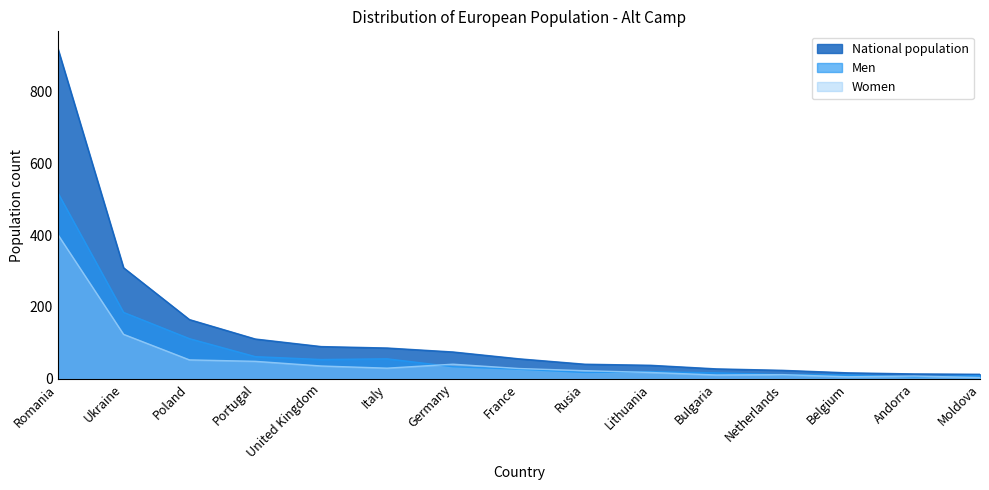

True or false: National population and Men intersect in this chart.

False